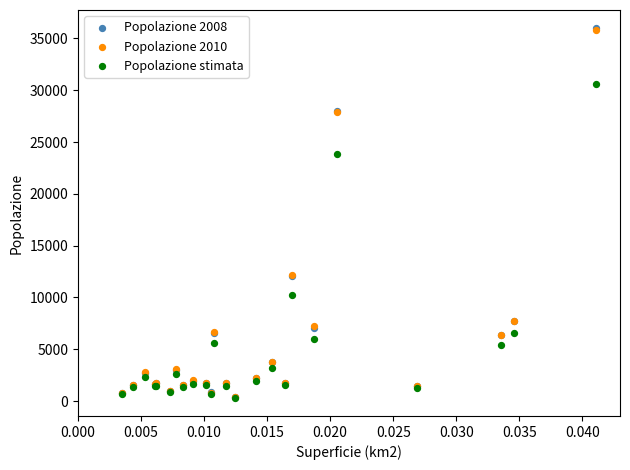

What are all the series names shown in the legend?

Popolazione 2008, Popolazione 2010, Popolazione stimata